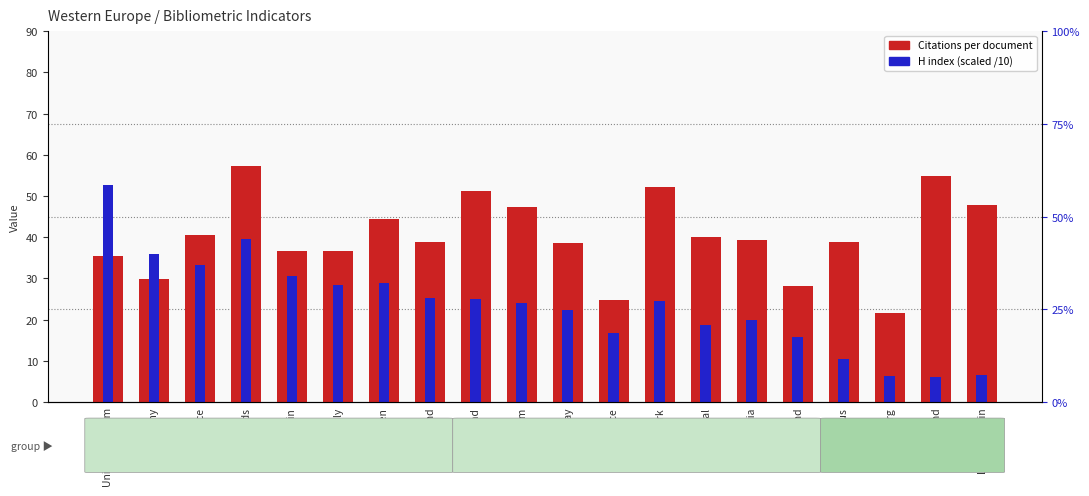

The H index (scaled /10) series shows 6.3 at Luxembourg. True or false?

True